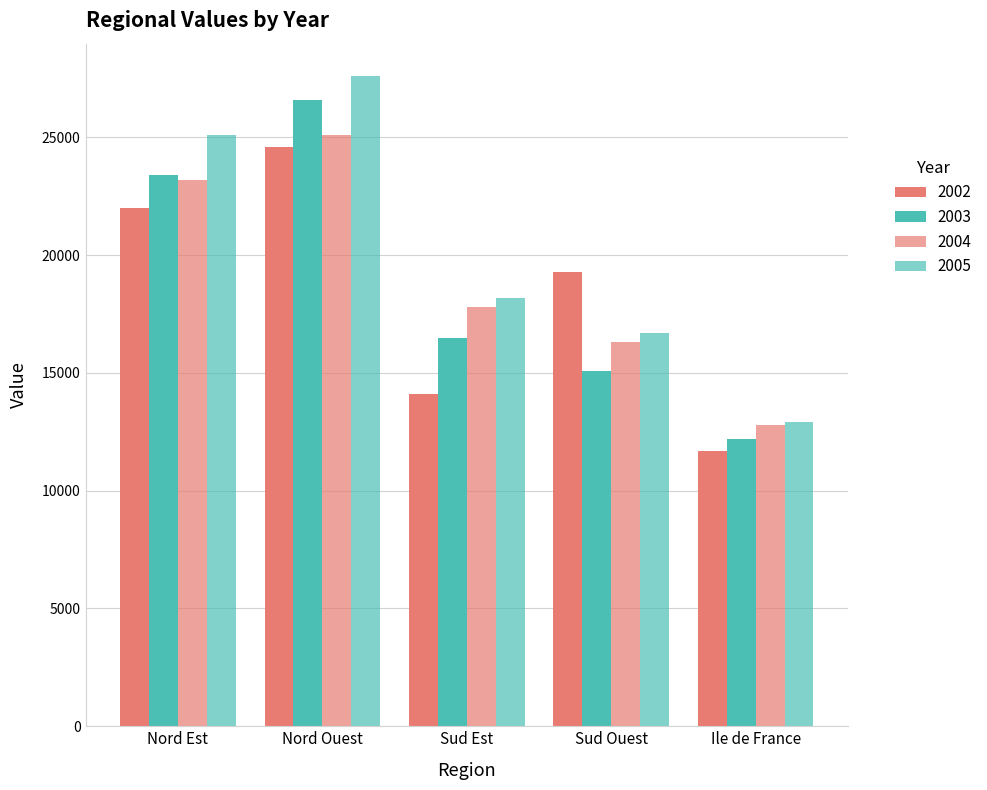

Which series has the largest range (max minus min)?

2005